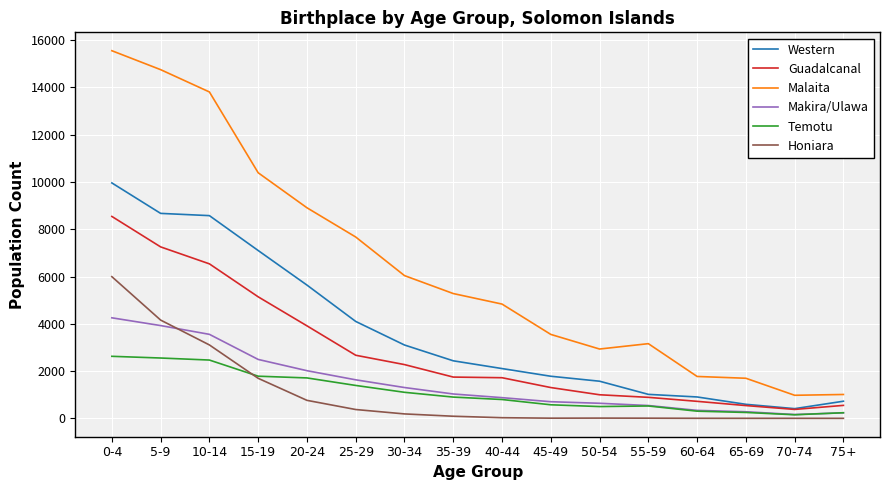

Where does the Western series first go above 2435?

0-4